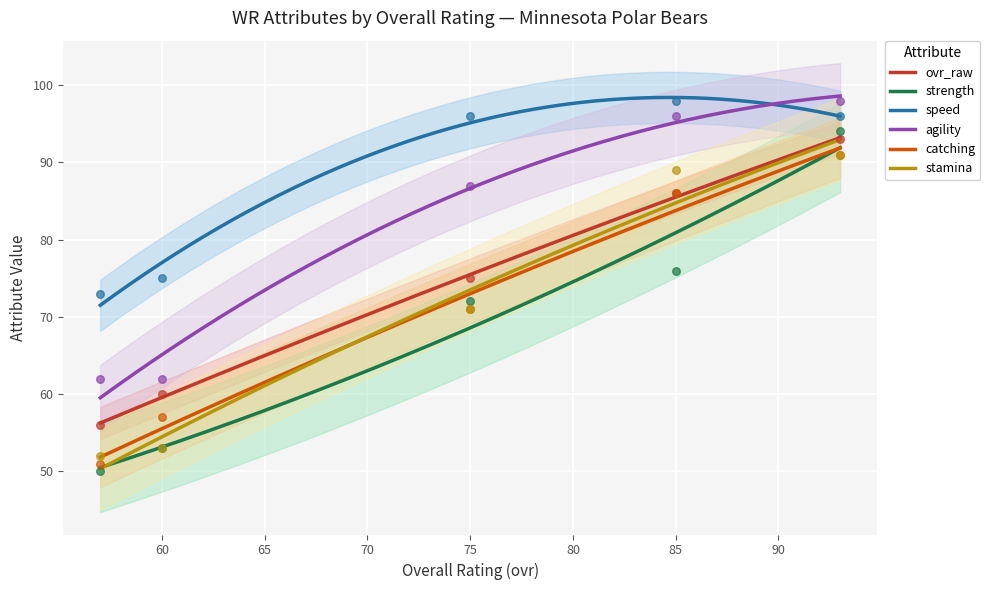

Which series has the largest Y range (max minus min)?

strength